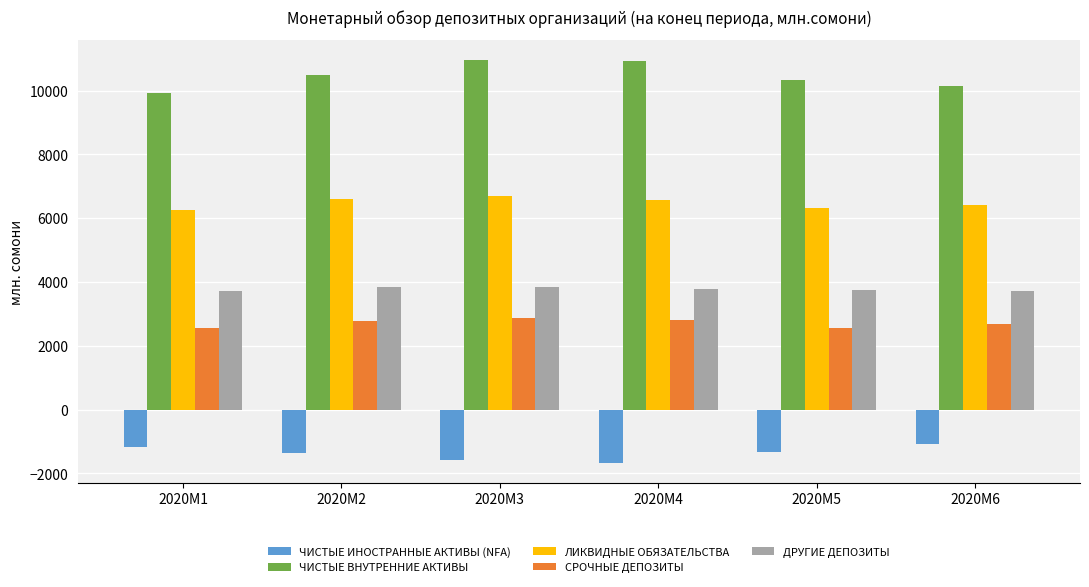

What is the difference between the highest and lowest values at 2020M1?

11103.0